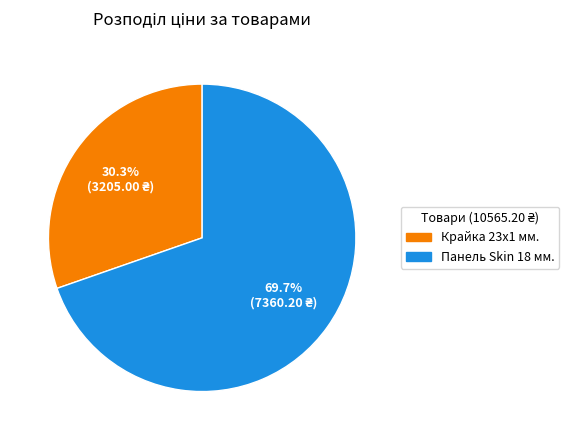

Does any single category account for the majority?

Yes